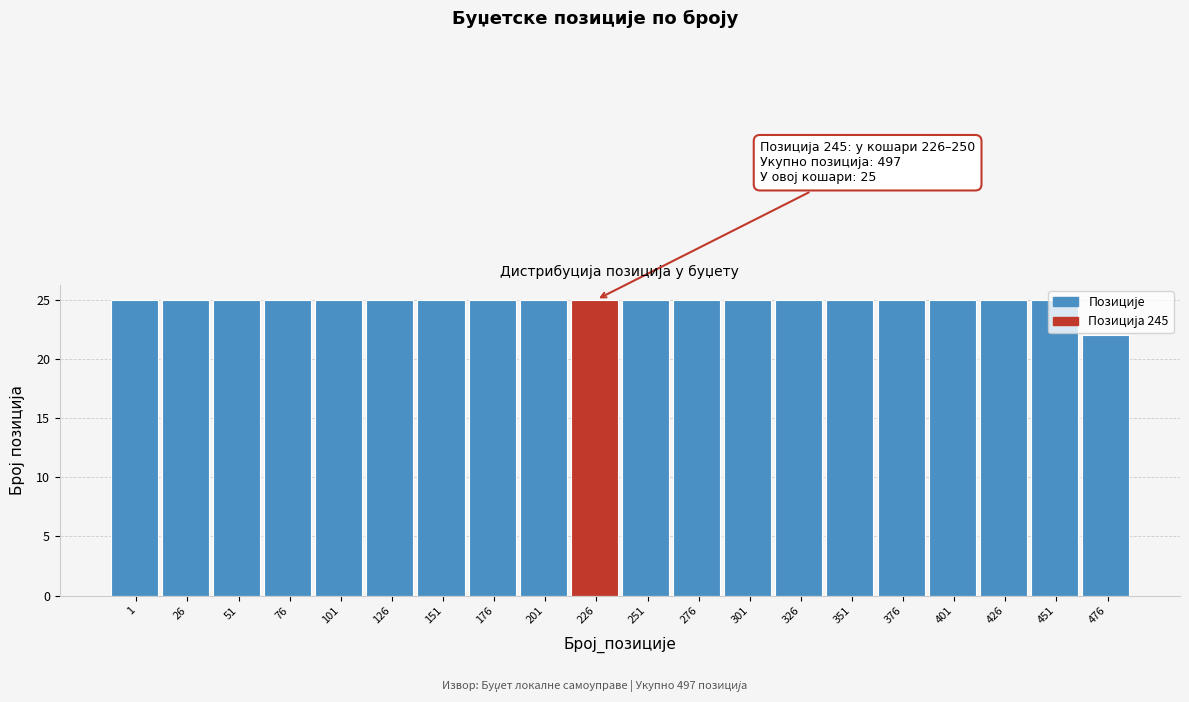

What is the sum of the values at 51 and 401?

50